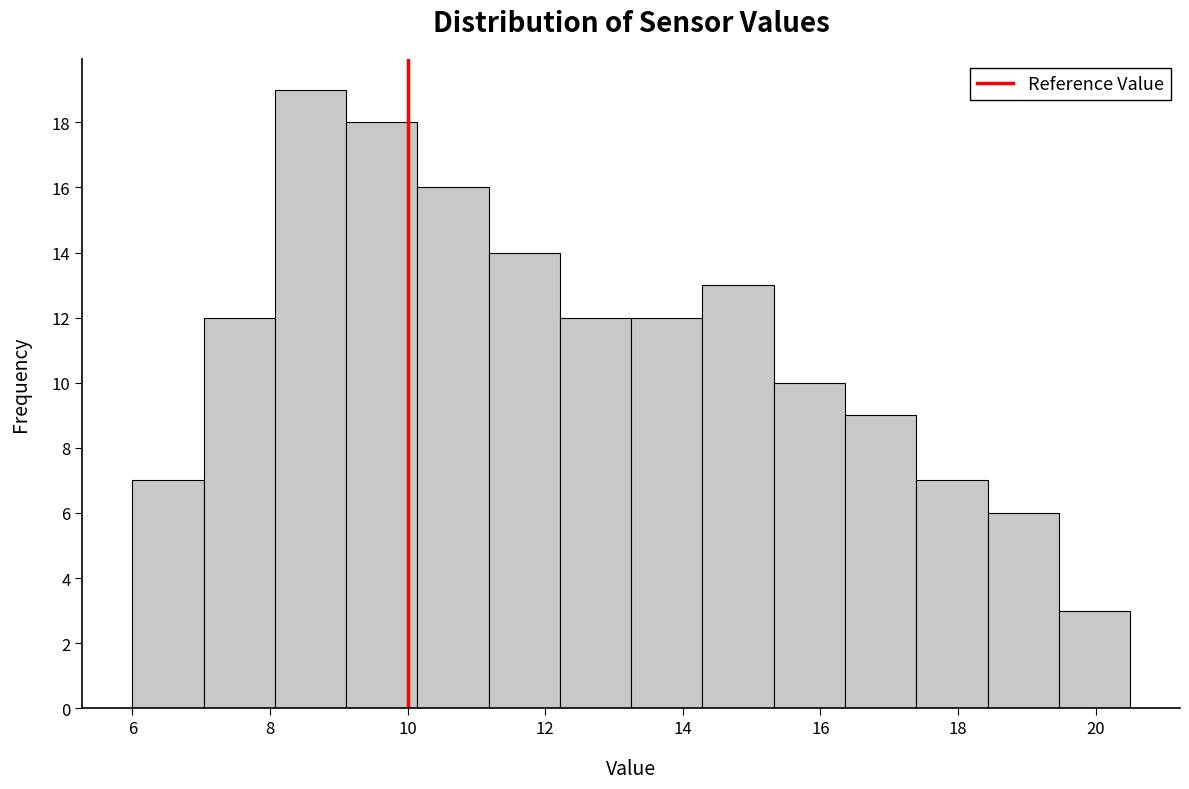

How tall is the bar that spans 7.0 to 8.0 on the x-axis? Neither the bar edges nor the heights are printed on the chart, so give them approximately, as read against the axes.

12